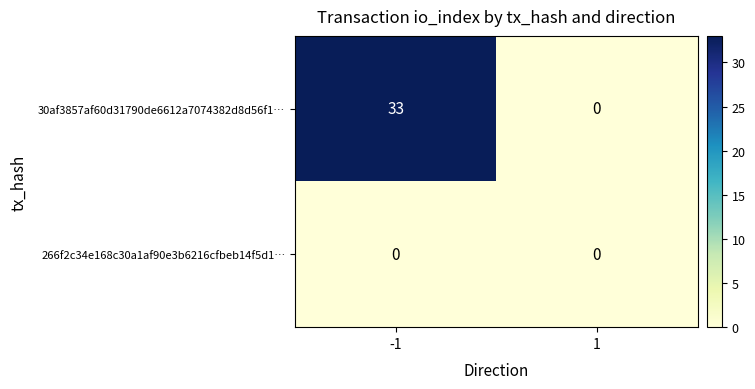

At how many categories does at least one series exceed 8?

1